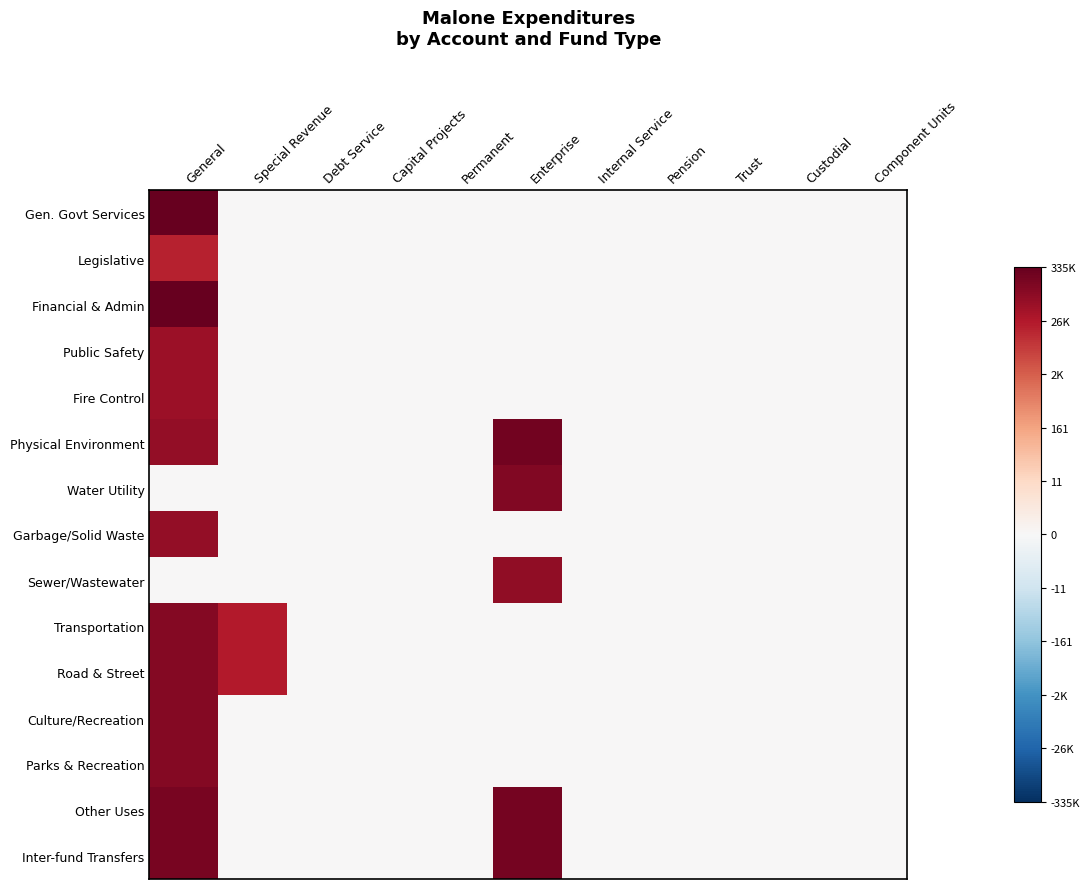

Which series has the largest total across all categories?

Other Uses